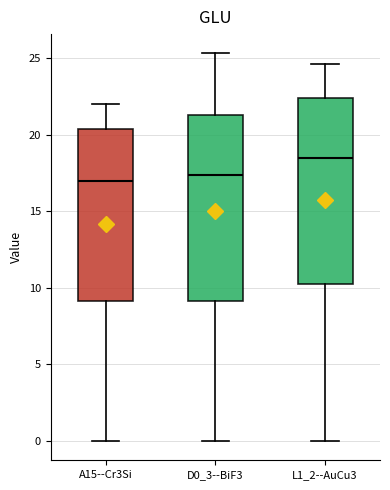

Reading left to right, read every box against the y-axis: the position of its median line, the range the box covers, and the ends of its whiskers. The values are not printed on the chart, so give them approximately, as read against the axis.

A15--Cr3Si: median 17.0, box 9.0 to 20.5, whiskers 0.0 to 22.0
D0_3--BiF3: median 17.5, box 9.0 to 21.5, whiskers 0.0 to 25.5
L1_2--AuCu3: median 18.5, box 10.0 to 22.5, whiskers 0.0 to 24.5